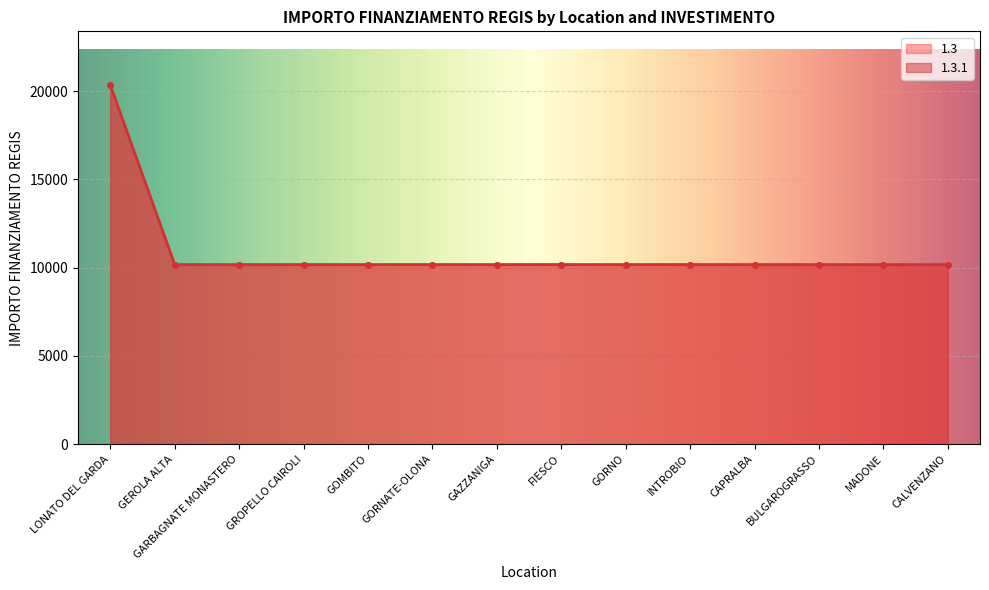

How many values in the 1.3.1 series exceed 10172?

1